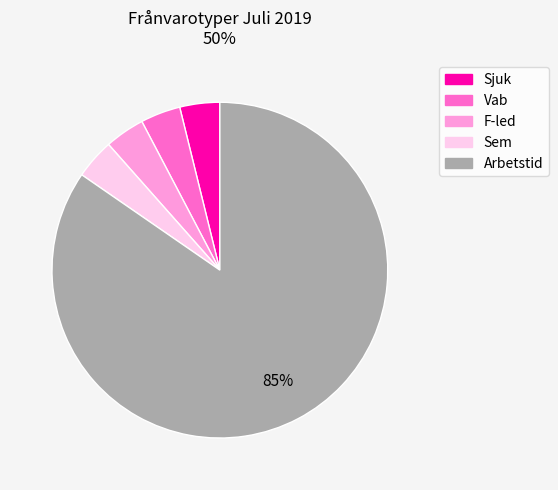

Do Sjuk and Arbetstid together represent more than half of the pie?

Yes